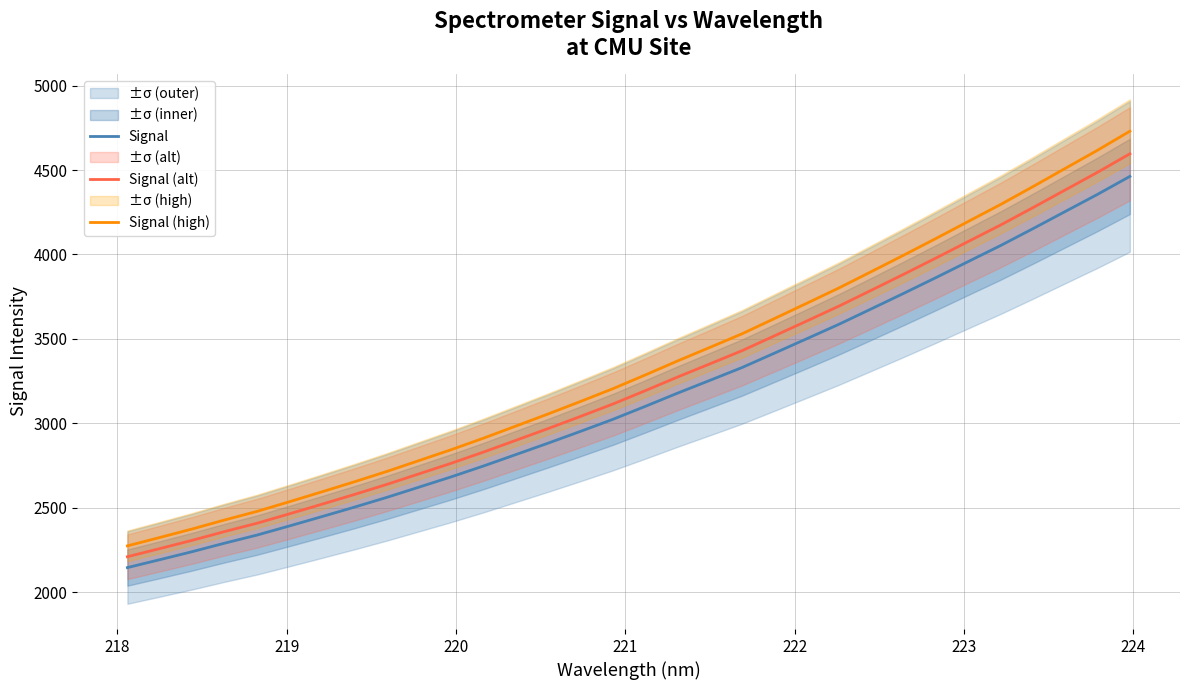

True or false: Signal (high) and Signal cross at least once.

False